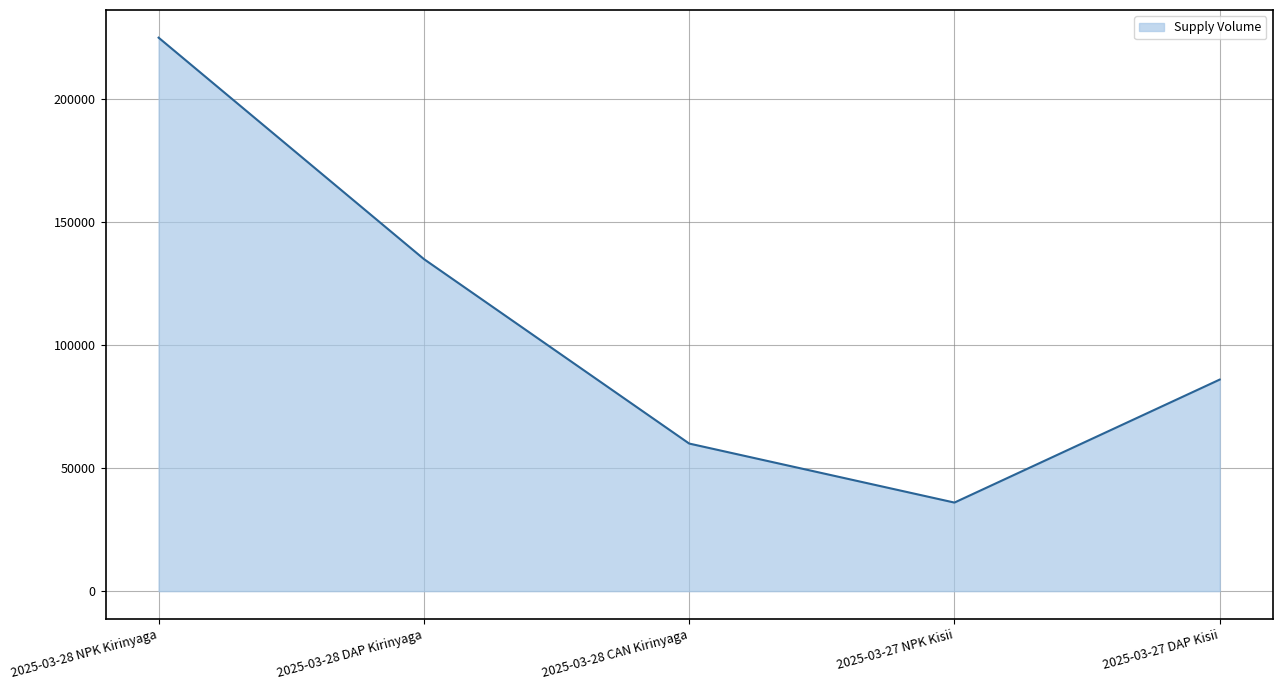

Rank the categories by value from highest to lowest.

2025-03-28 NPK Kirinyaga, 2025-03-28 DAP Kirinyaga, 2025-03-27 DAP Kisii, 2025-03-28 CAN Kirinyaga, 2025-03-27 NPK Kisii